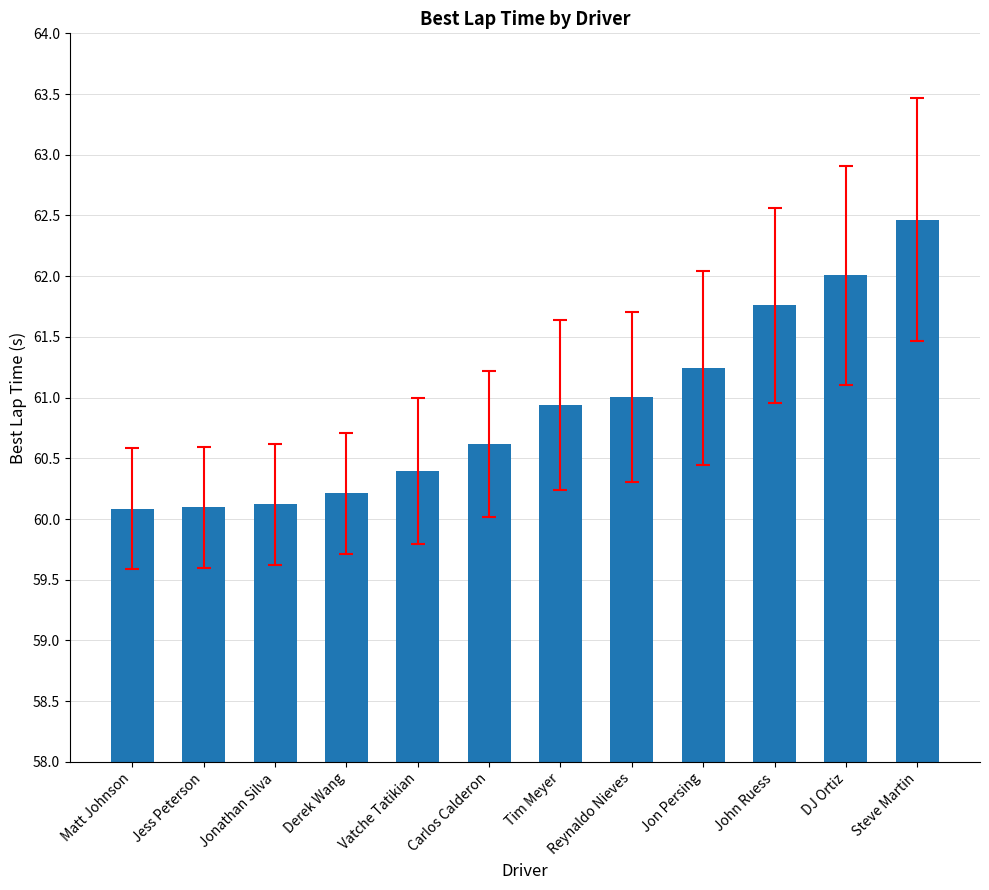

What is the average value?

60.9